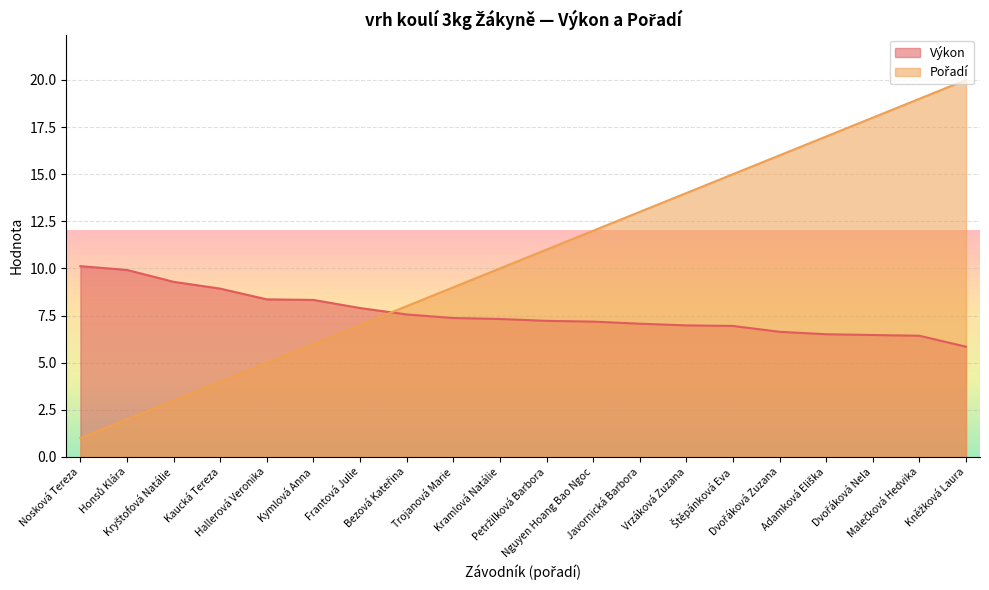

What is the sum of all Výkon values?

152.4